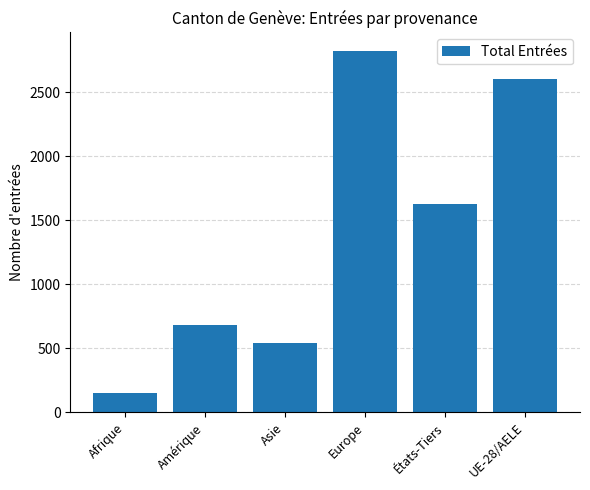

Where does the data first go above 1623?

Europe